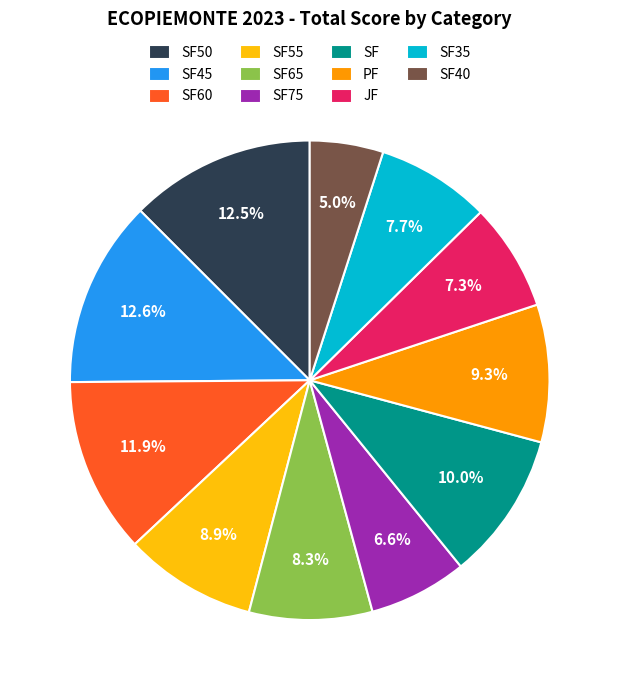

Is it true that SF55 is 9% of the pie?

True